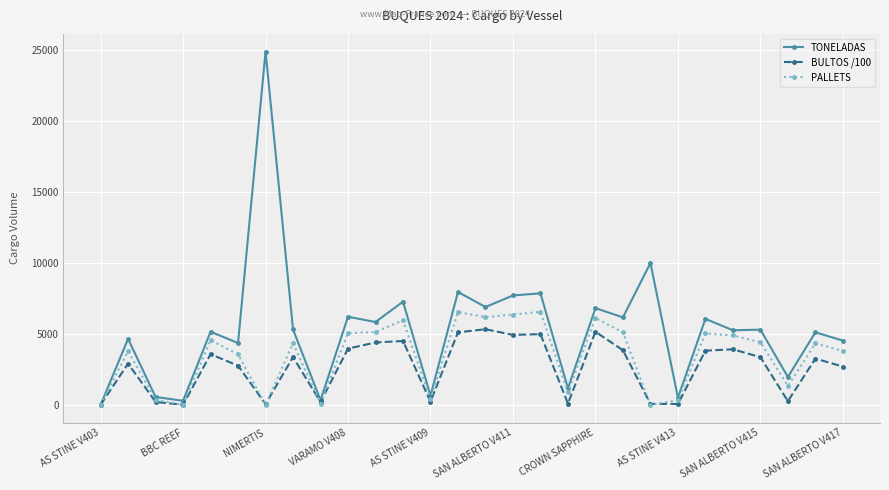

Which series has the largest total across all categories?

TONELADAS